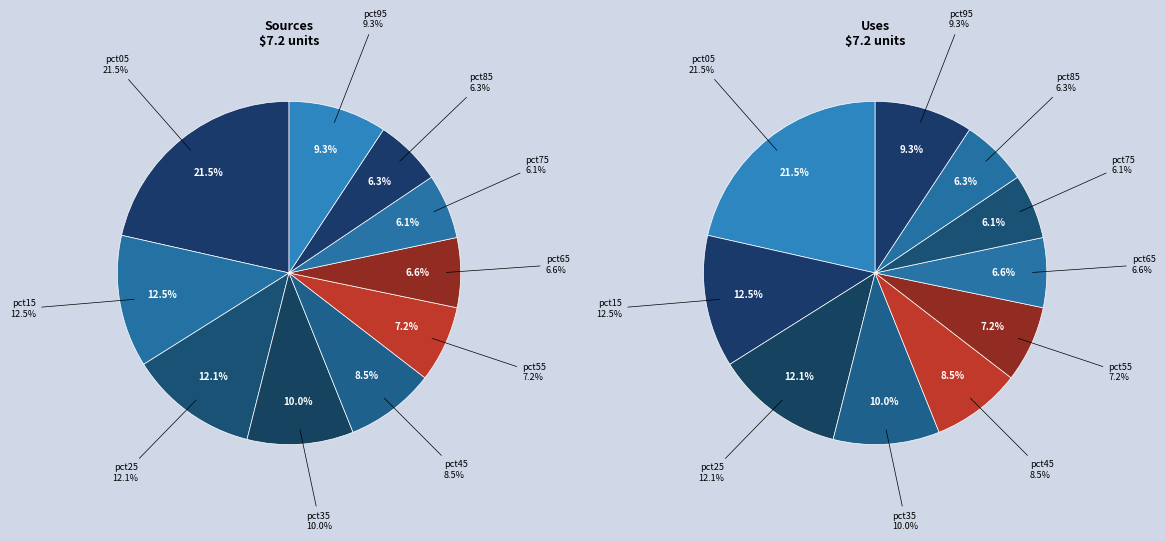

How many segments does this pie chart have?

10